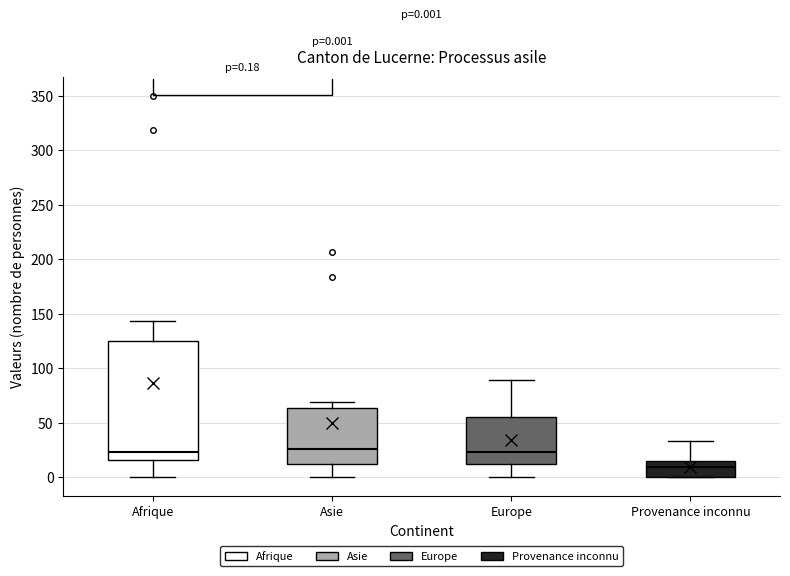

Which box is the tallest, from its lower edge to its upper edge?

Afrique